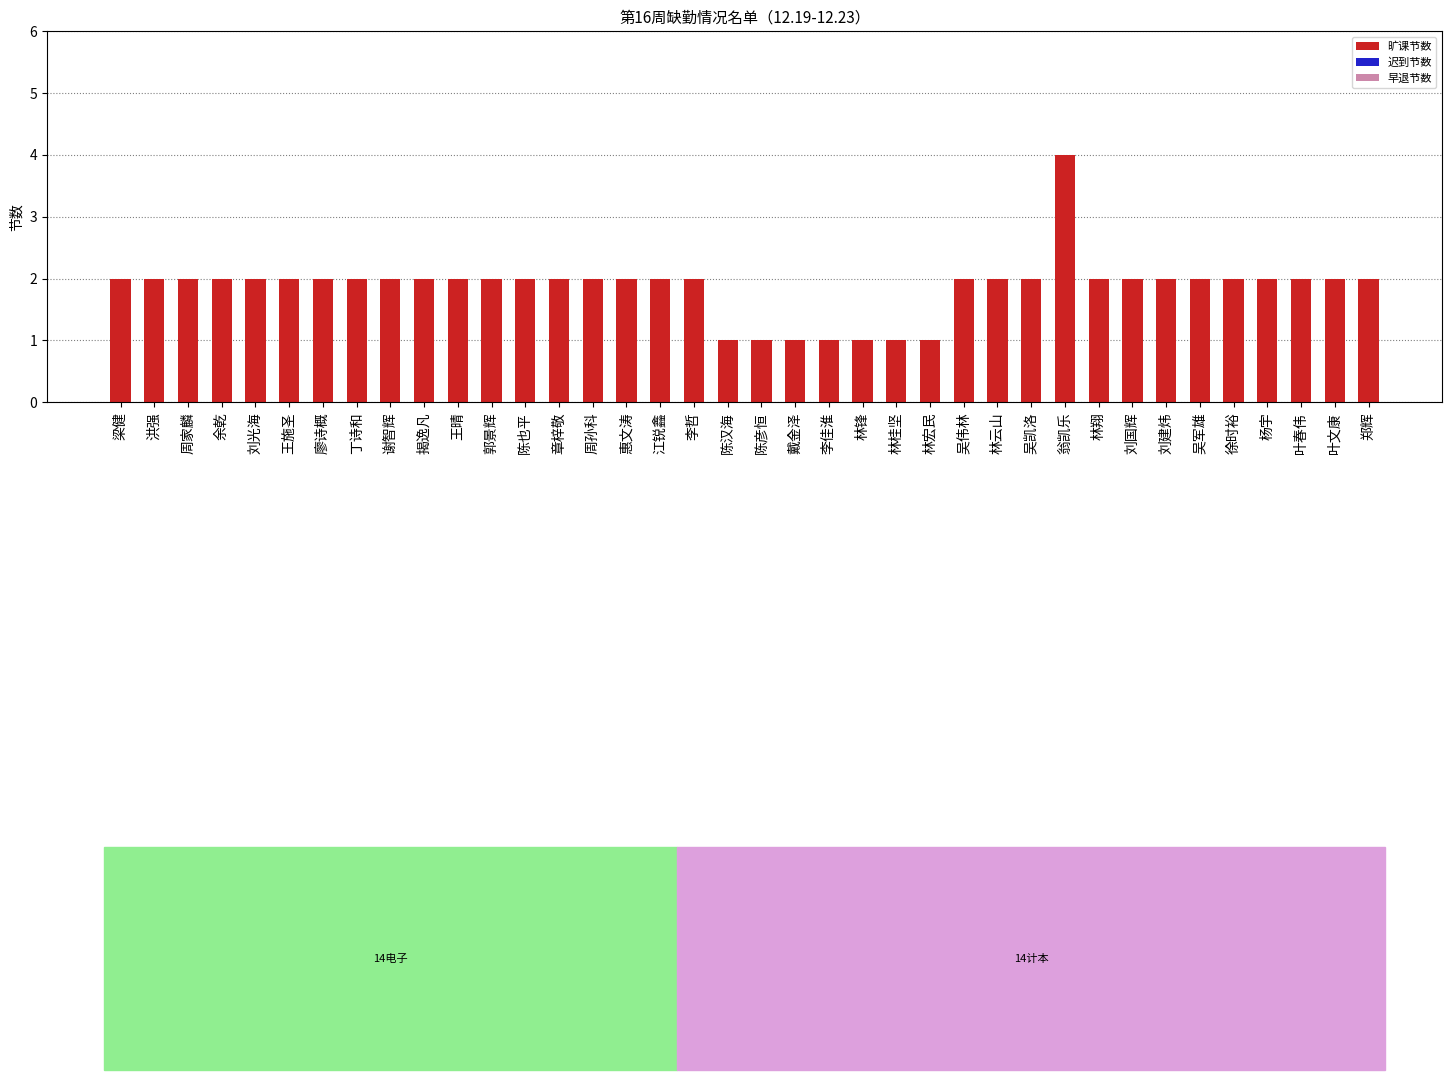

What is the maximum value shown in the chart?

4